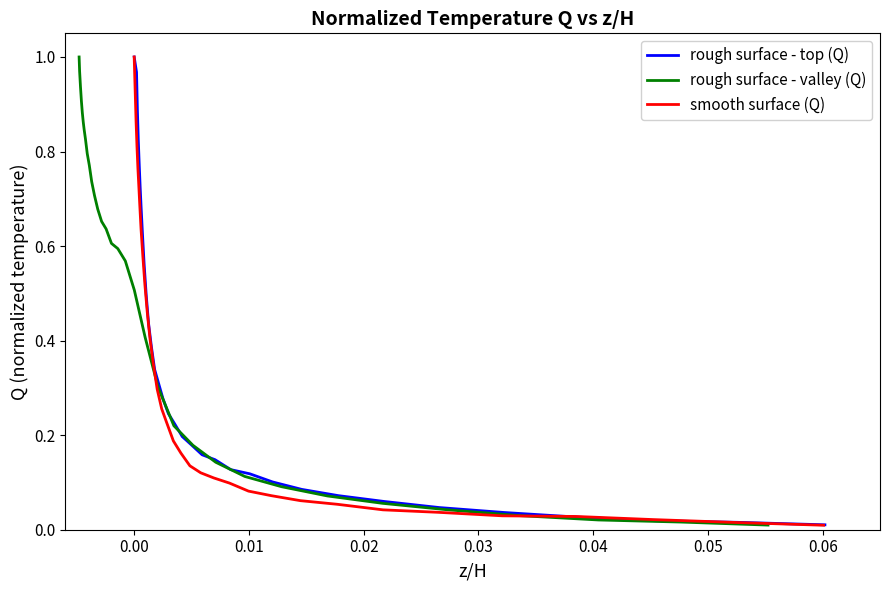

What is the highest value of the smooth surface (Q) series?

1.0